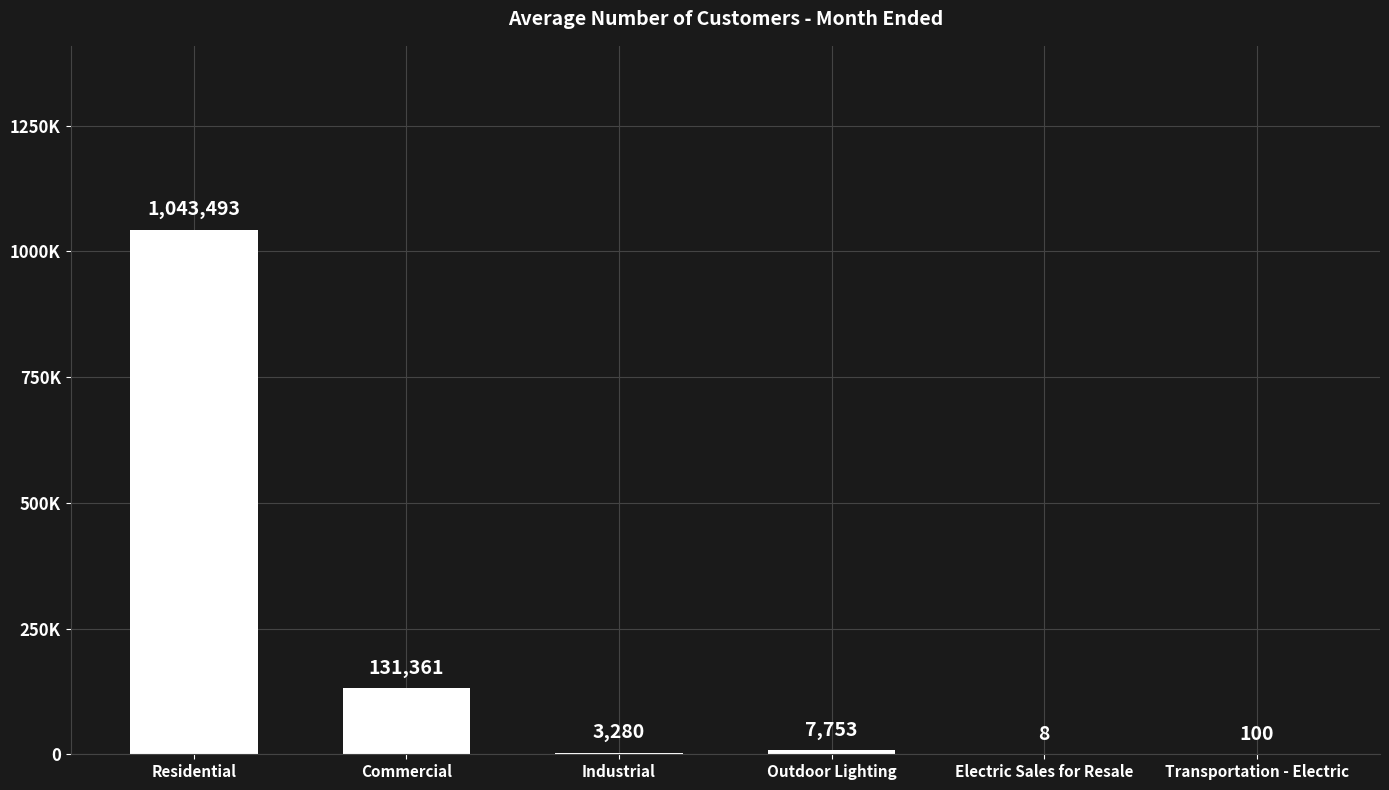

Reading left to right, transcribe all the data shown in this chart.

1043493	131361	3280	7753	8	100